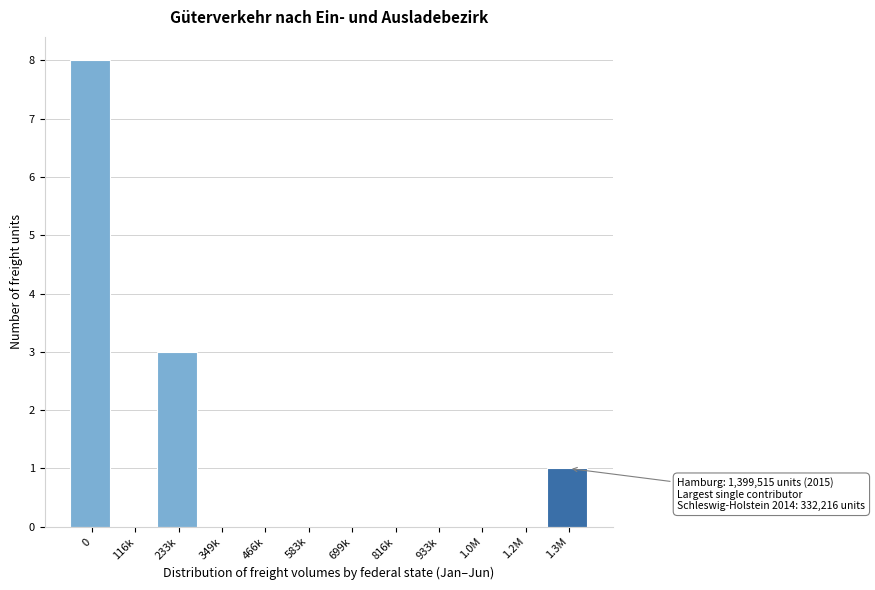

Reading left to right, extract all data points from this chart.

0=8	116k=0	233k=3	349k=0	466k=0	583k=0	699k=0	816k=0	933k=0	1.0M=0	1.2M=0	1.3M=1